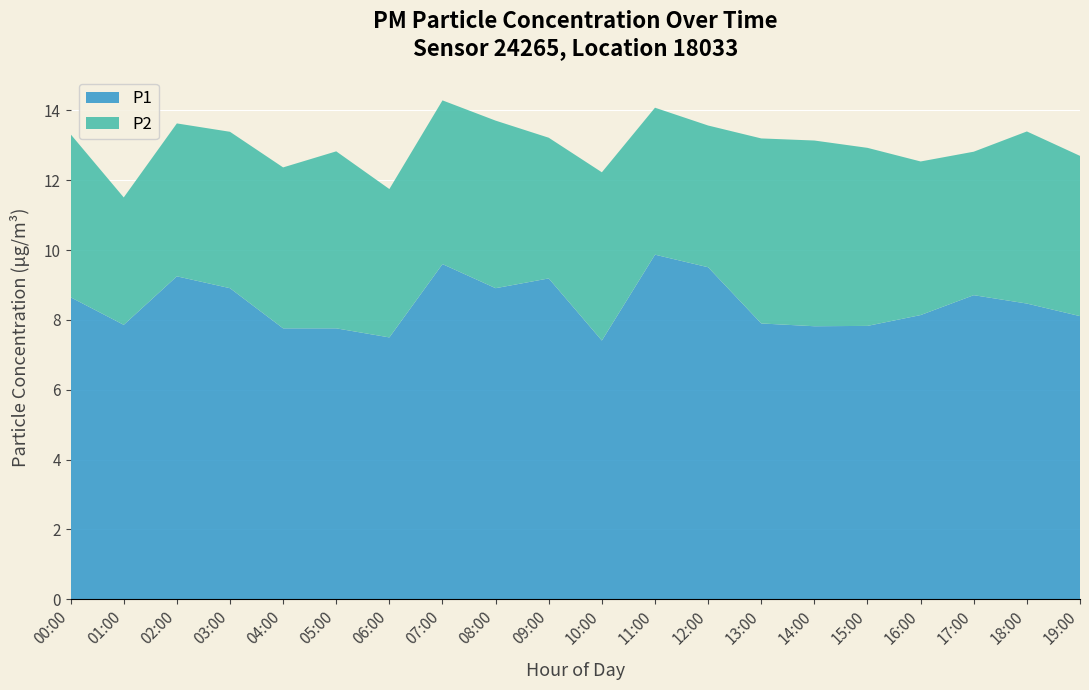

True or false: P1 has a value of 5.6 at 00:00.

False